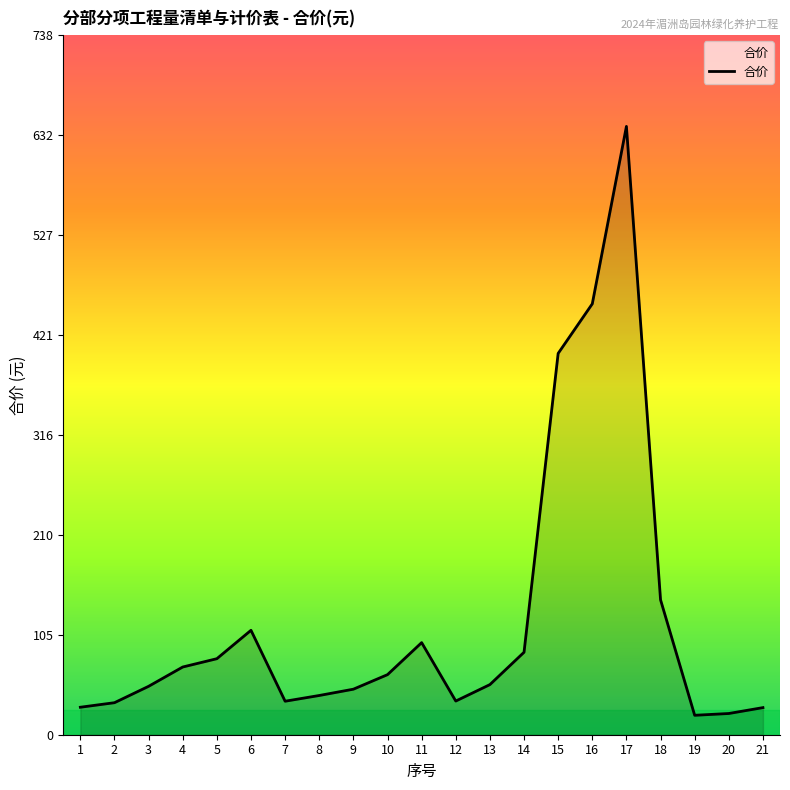

What is the sum of the values at 2 and 16?

488.6